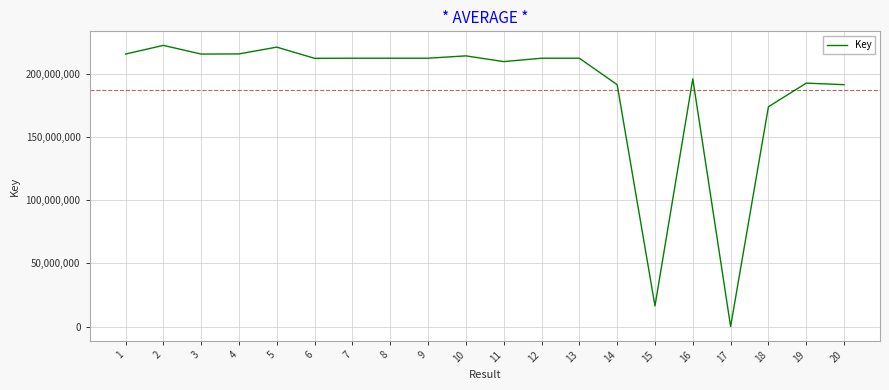

Where is the data nearest to the value 111412847?

18